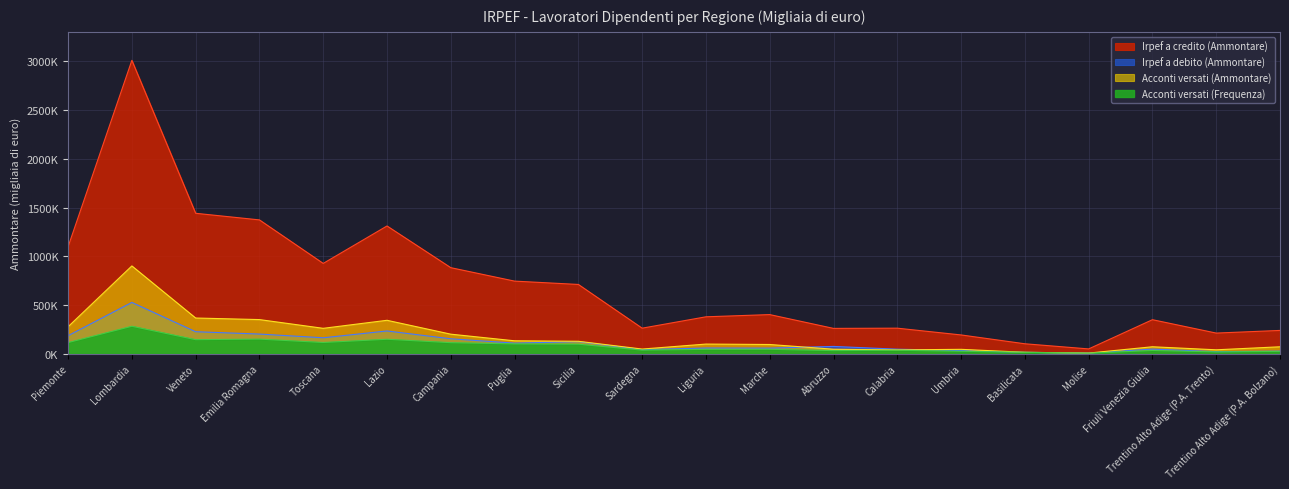

The value of Irpef a debito (Ammontare) at Marche is 58988. True or false?

True